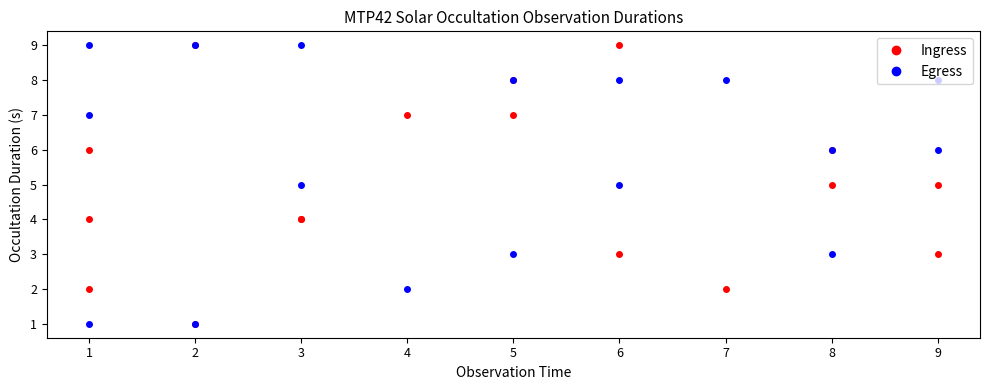

True or false: Ingress and Egress cross at least once.

True